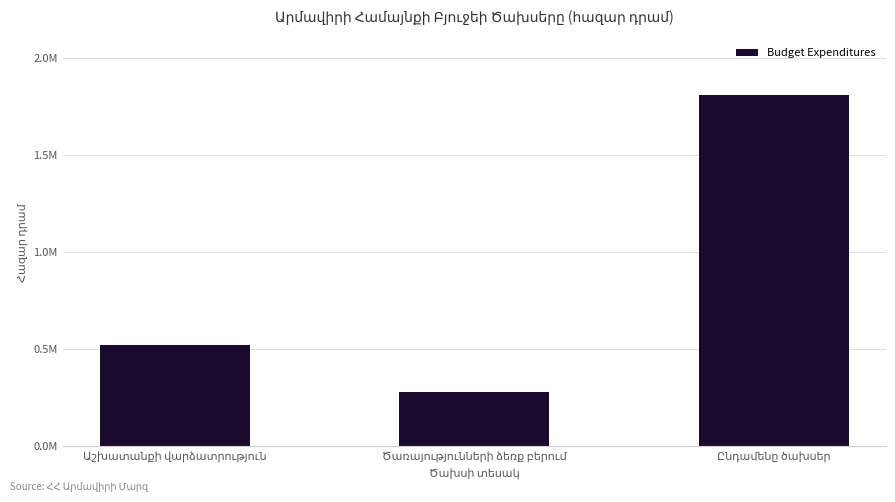

Does the chart contain stacked bars?

No